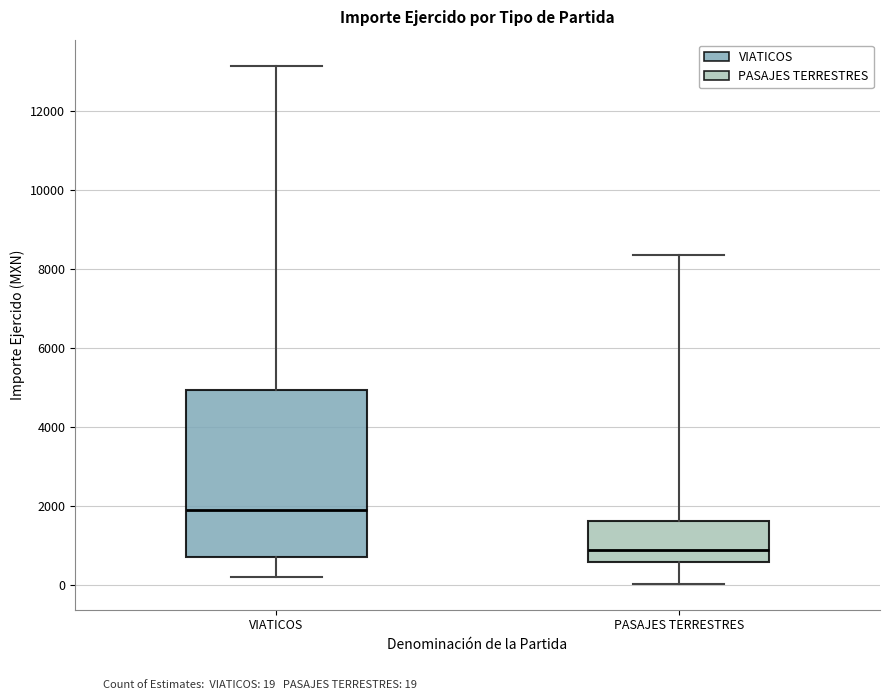

Which box is the tallest, from its lower edge to its upper edge?

VIATICOS